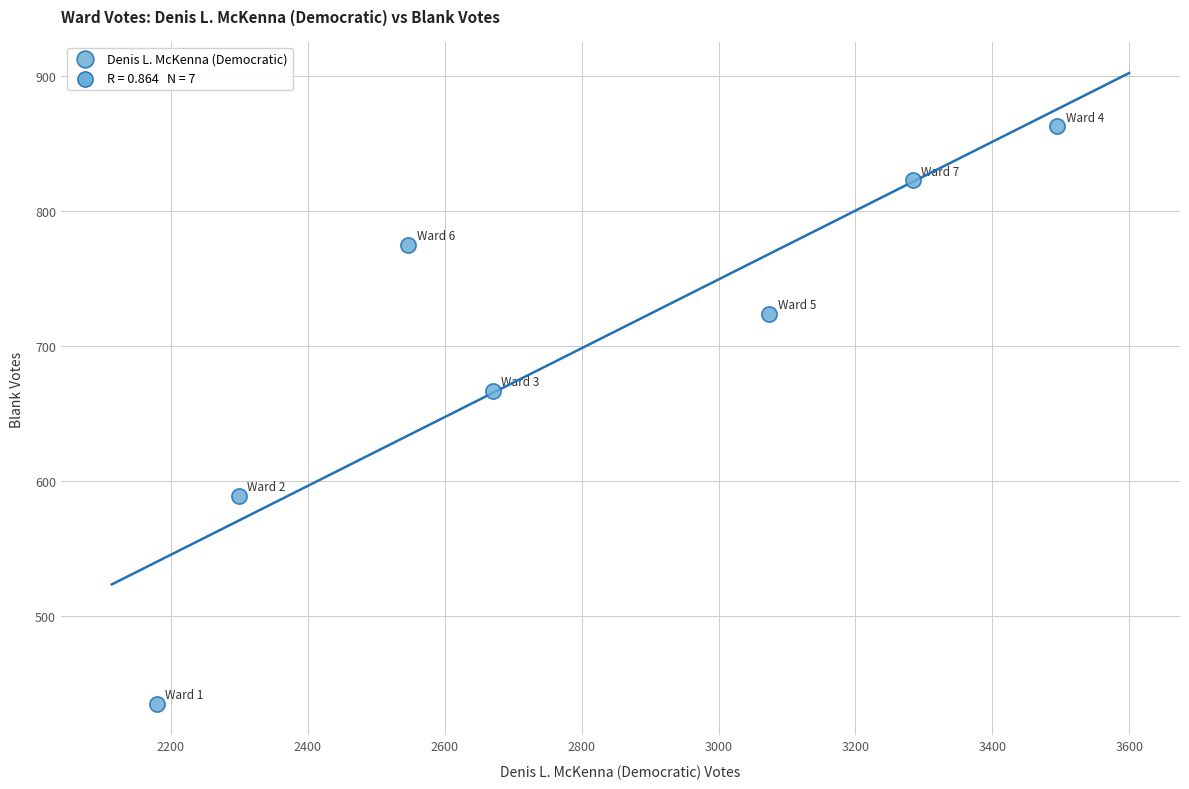

What Y value in the scatter plot is closest to 649?

667